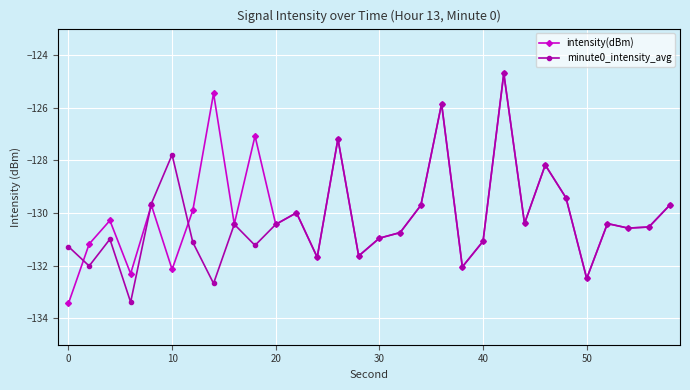

What is the lowest value of the intensity(dBm) series?

-133.4